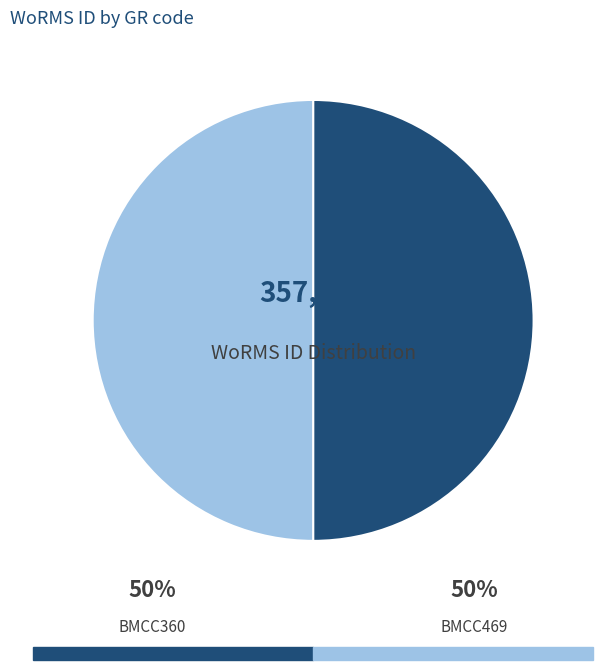

Rank the categories by value from highest to lowest.

BMCC469, BMCC360